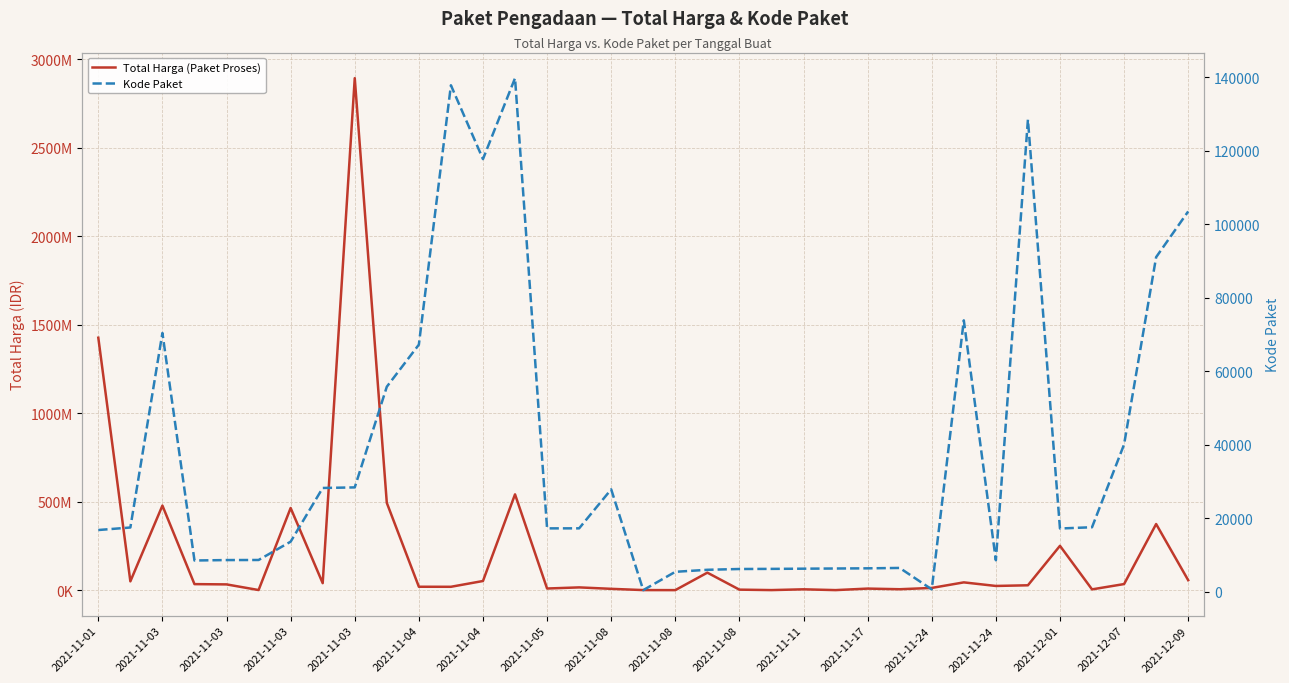

At which label does Total Harga (Paket Proses) first exceed 27412000?

2021-11-01